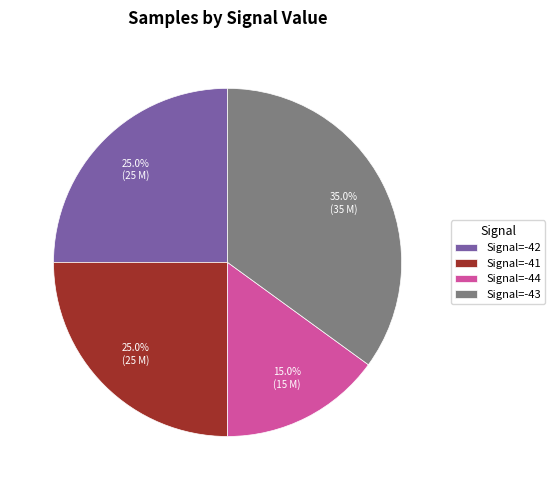

What is the ratio of the value at Signal=-42 to the value at Signal=-44?

1.7